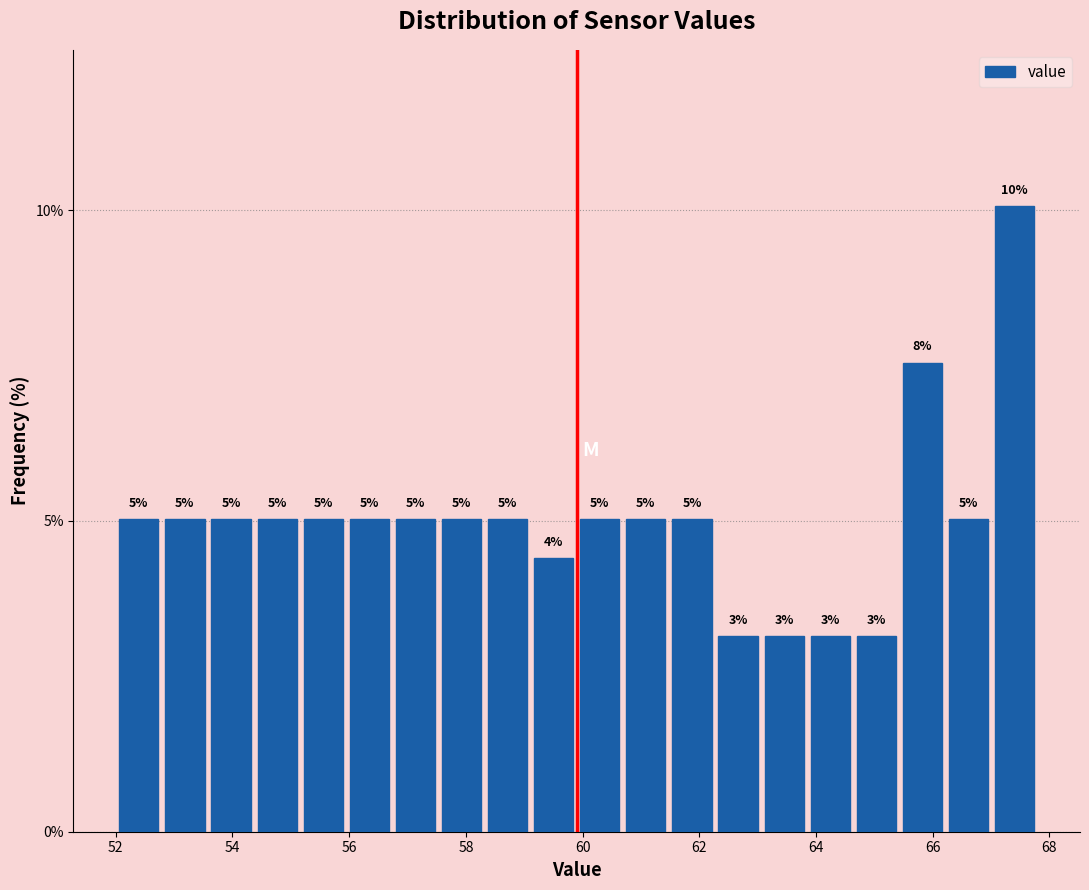

Around what value on the x-axis is the tallest bar? Give the approximate position of its centre, as read against the axis.

67.4